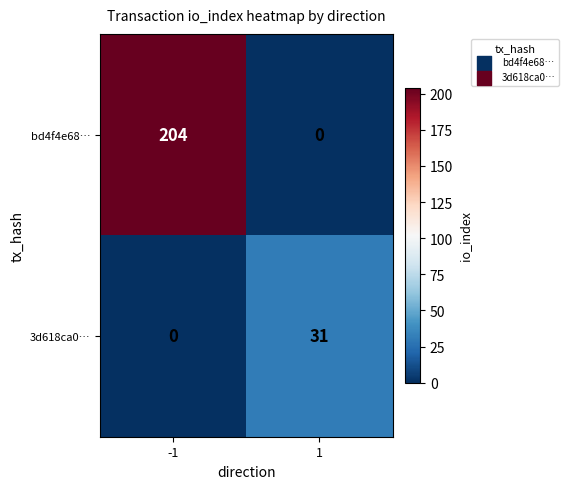

What is the total value across all series at -1?

204